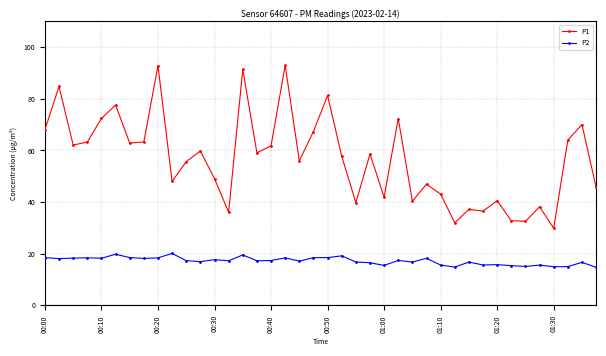

What is the maximum value shown in the chart?

93.0